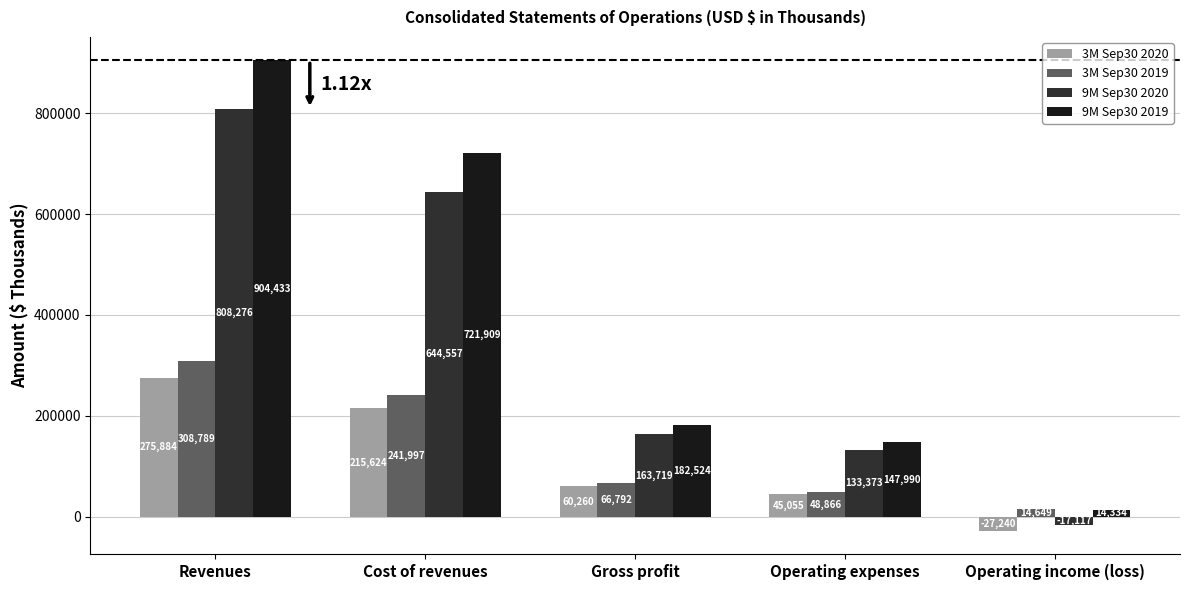

Is it true that 3M Sep30 2019 equals 241997 at Cost of revenues?

True